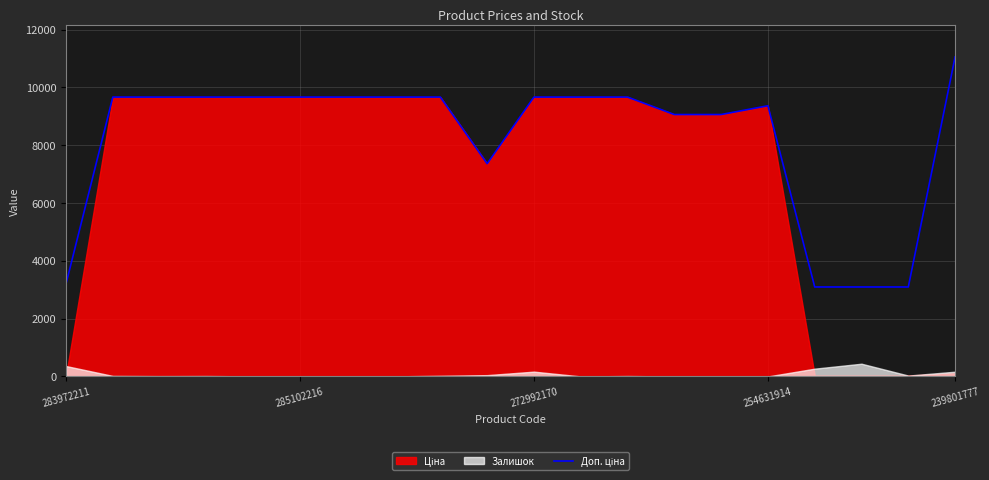

Does the chart have visible grid lines?

Yes